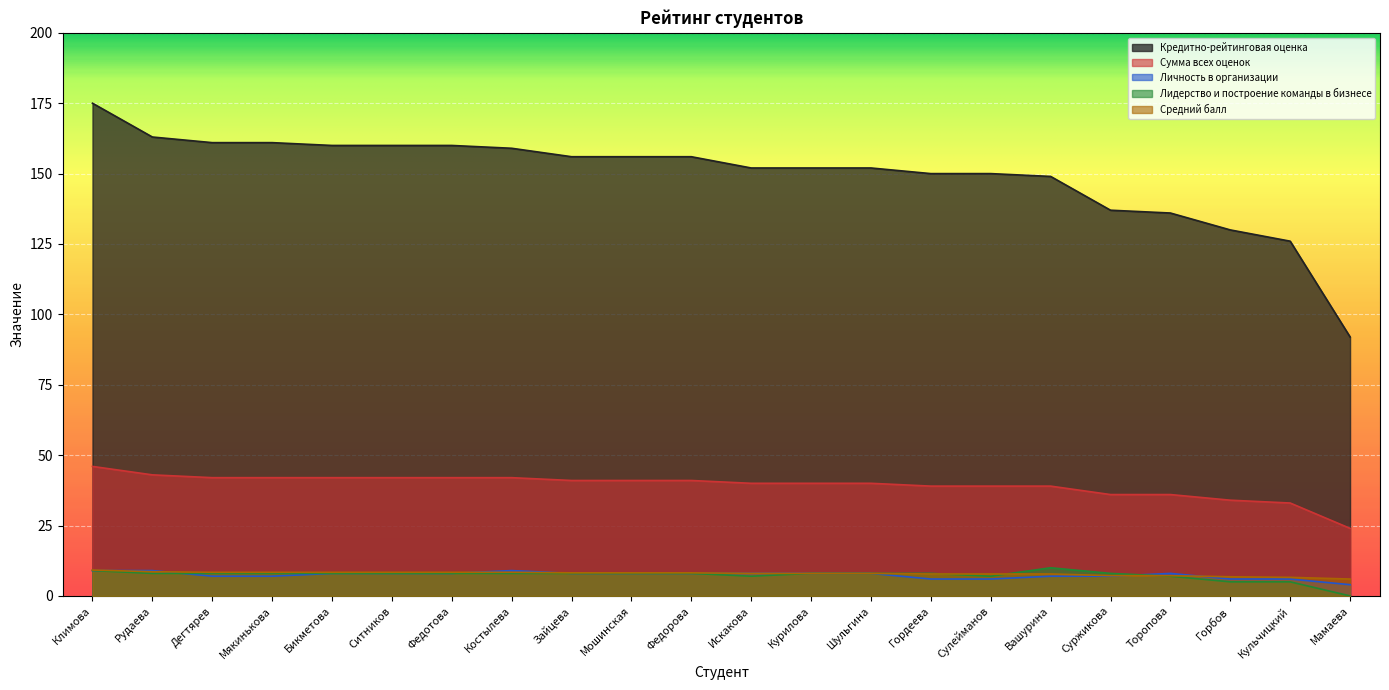

At which label is Сумма всех оценок closest to 35?

Суржикова